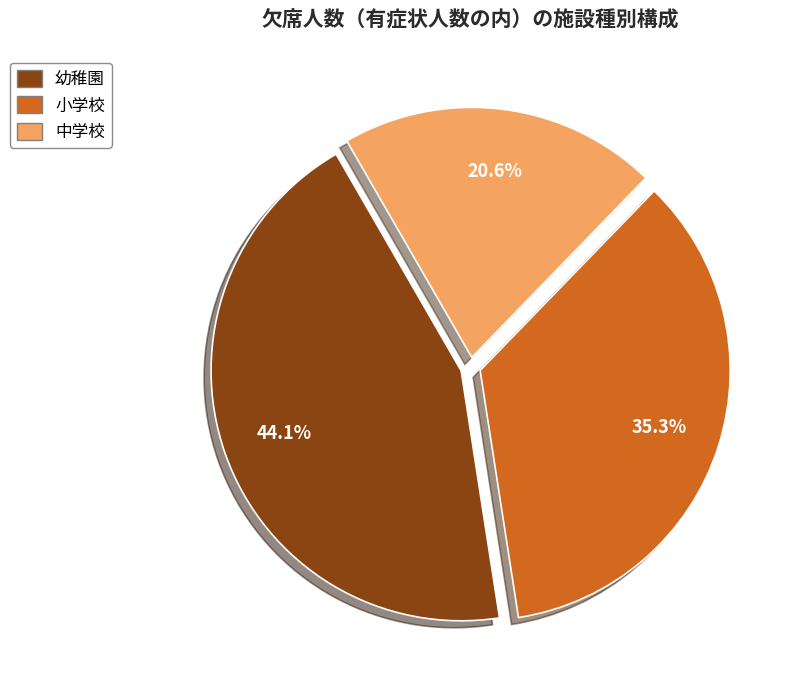

True or false: 小学校 accounts for 22% of the total.

False